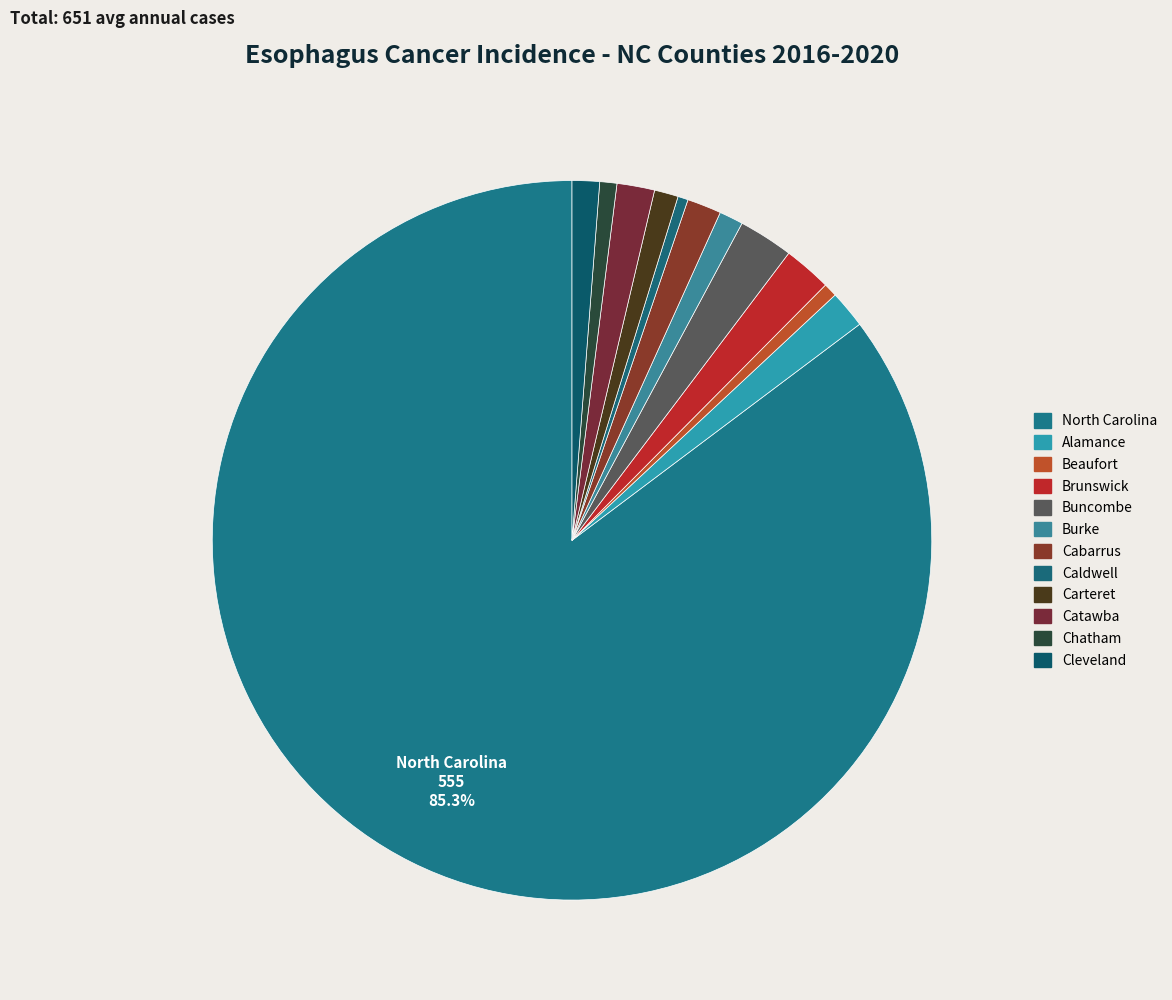

Count the number of slices in the pie.

12